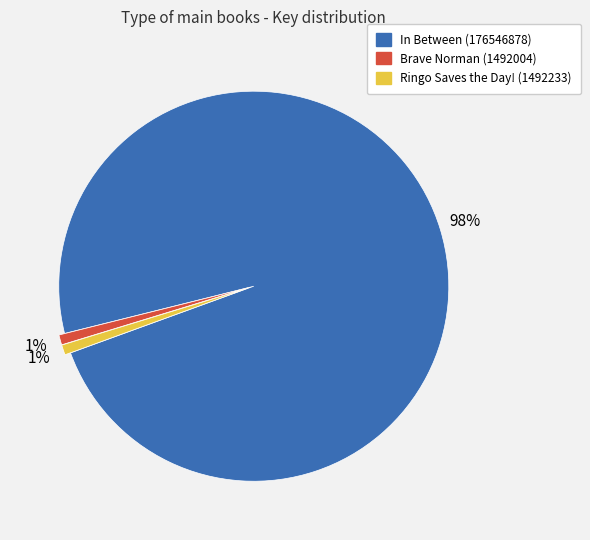

Is it true that Brave Norman (1492004) is 1% of the pie?

True